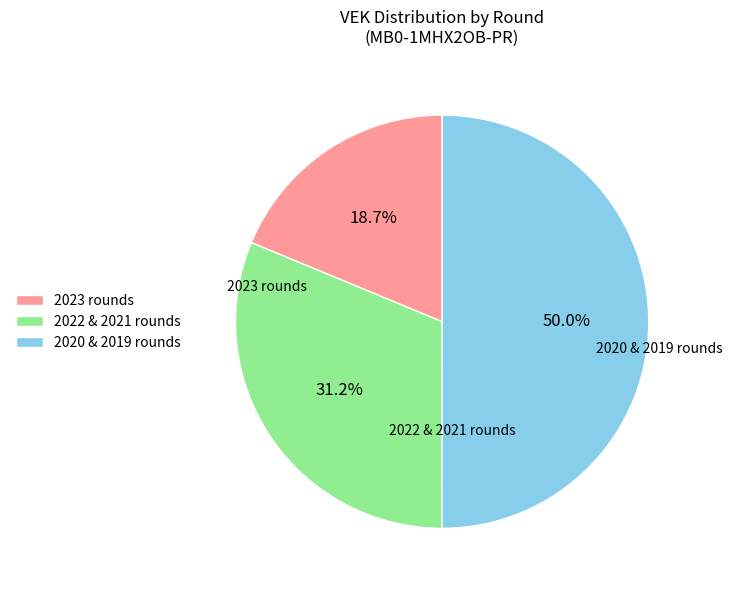

Approximately how many times larger is the value at 2023 rounds compared to 2022 & 2021 rounds?

0.6